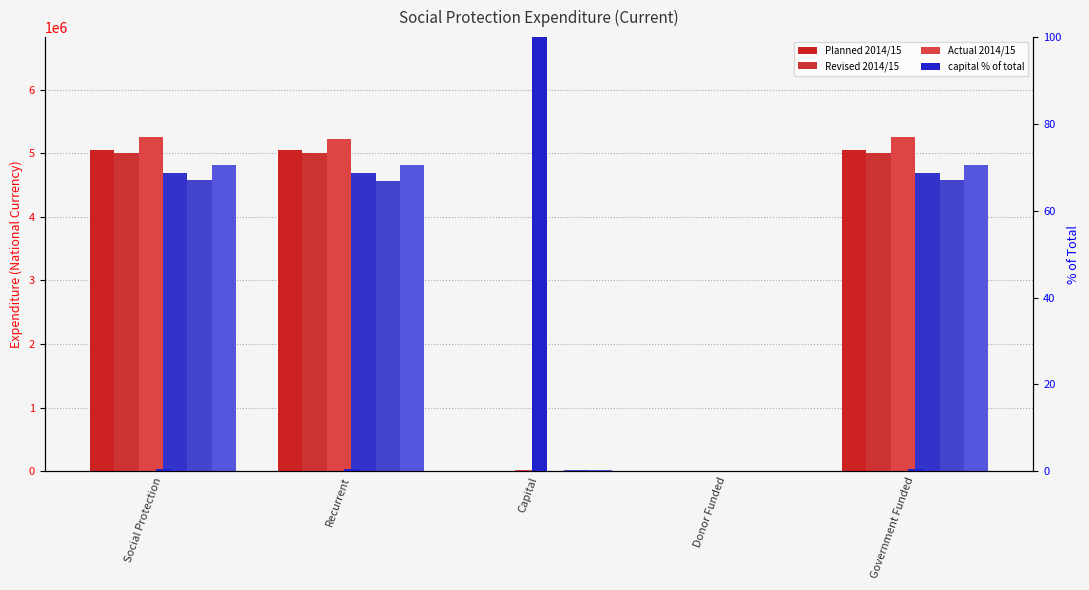

Which label corresponds to the largest value in the chart?

Social Protection